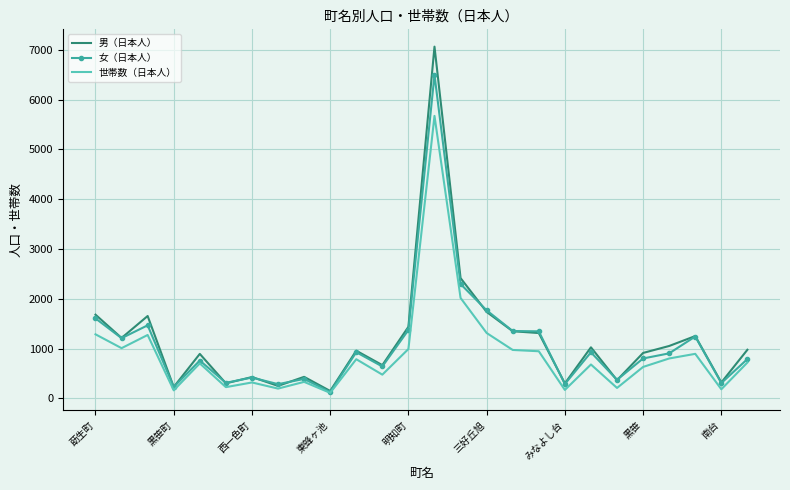

List the series in order of their peak value, lowest first.

世帯数（日本人）, 女（日本人）, 男（日本人）